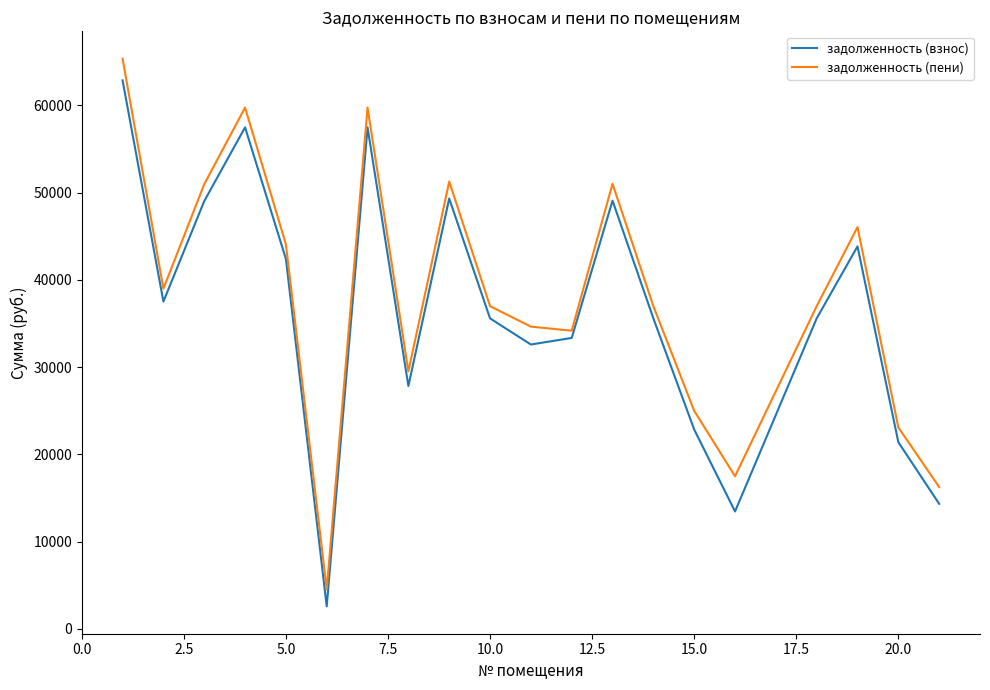

Which series has the widest spread of values?

задолженность (пени)